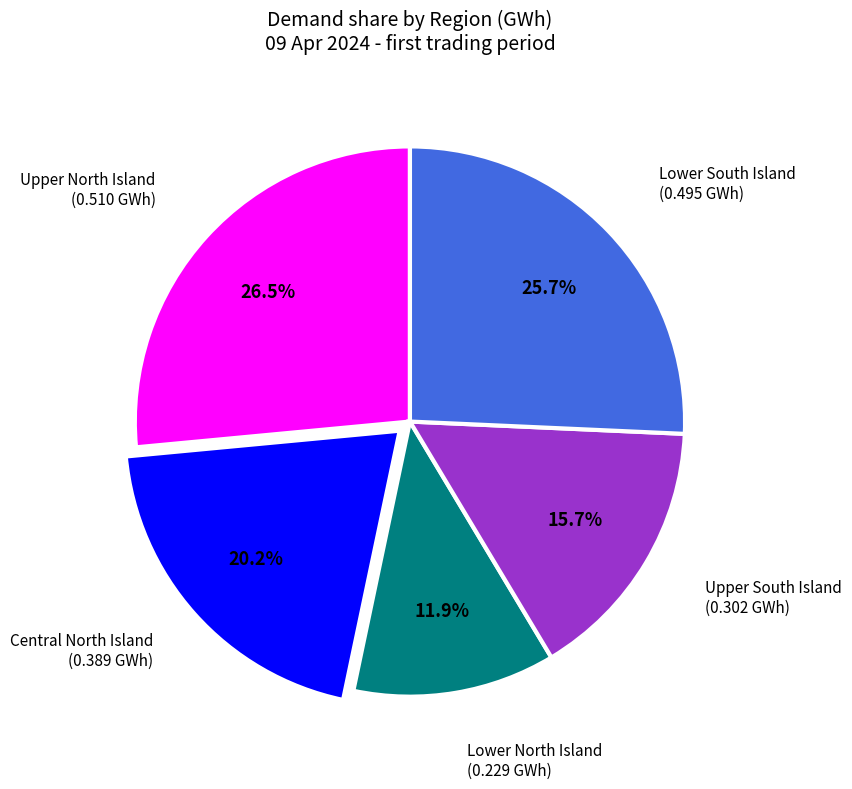

Is there any slice that represents more than half of the pie?

No